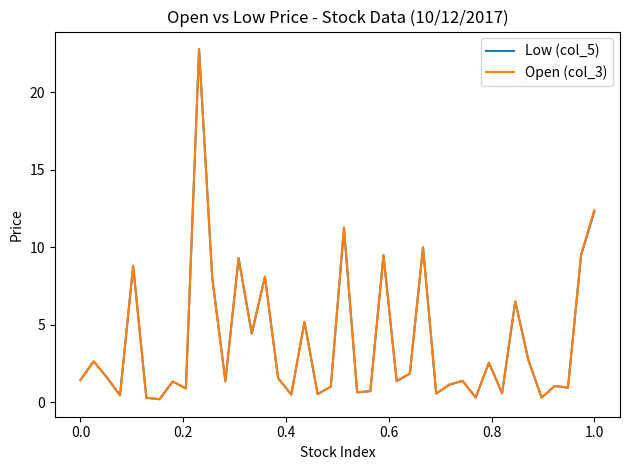

How many lines are shown in the chart?

2